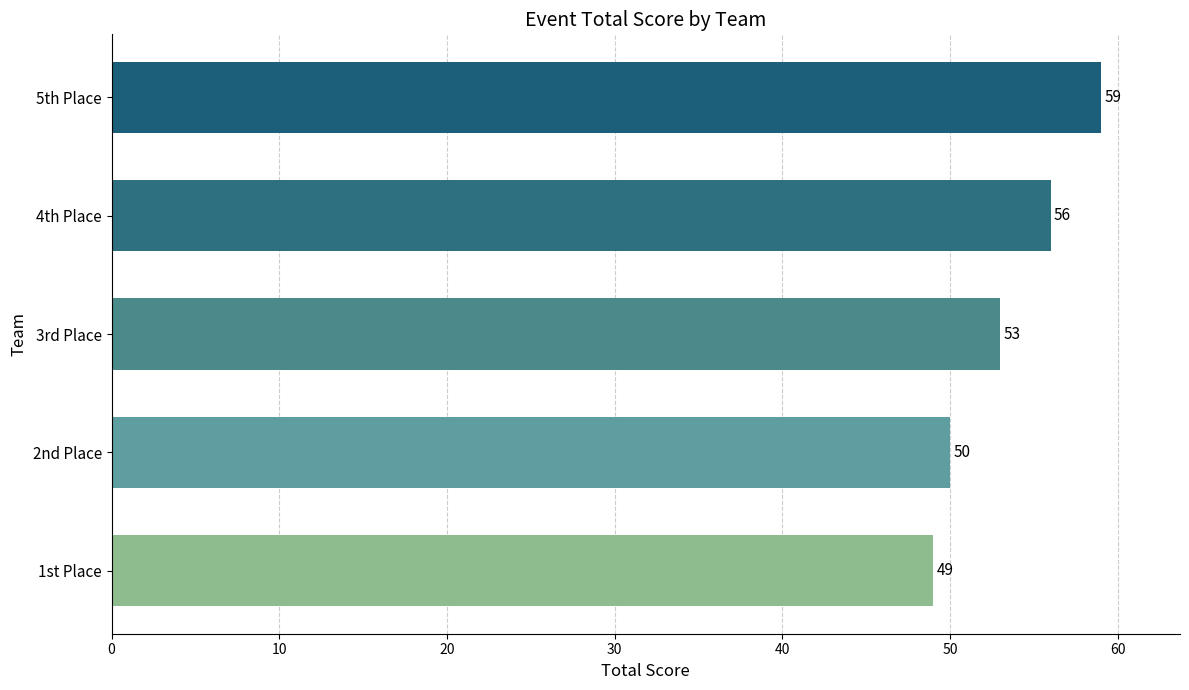

The value at 5th Place is 59. True or false?

True